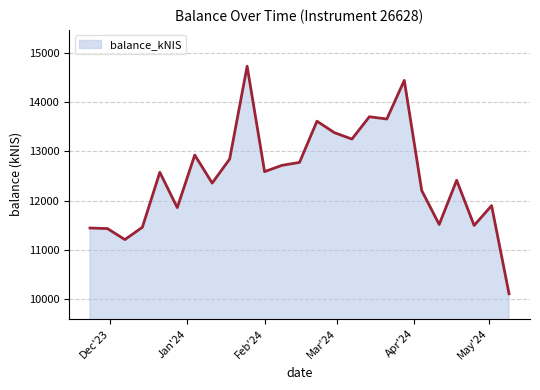

What is the maximum value shown in the chart?

14722.8